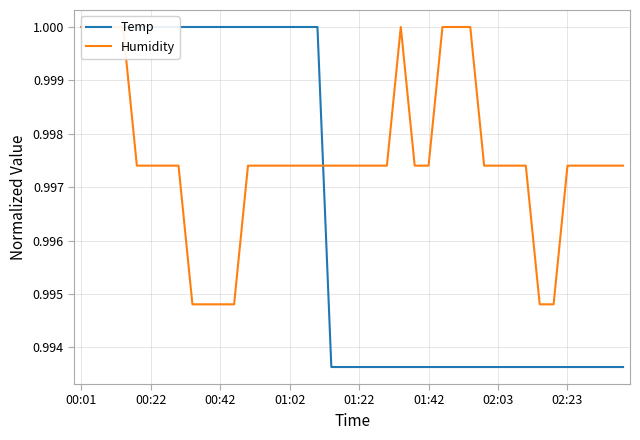

What are all the series names shown in the legend?

Temp, Humidity